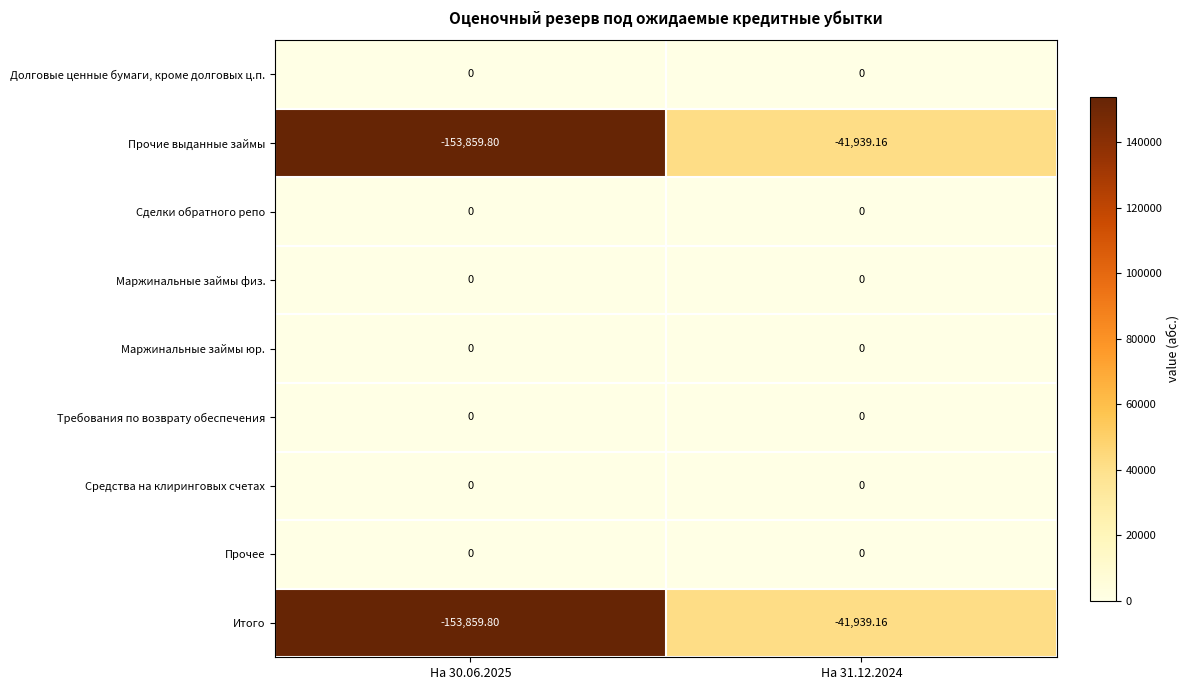

Rank the series by their maximum value, from highest to lowest.

Прочие выданные займы, Итого, Долговые ценные бумаги, кроме долговых ц.п., Сделки обратного репо, Маржинальные займы физ., Маржинальные займы юр., Требования по возврату обеспечения, Средства на клиринговых счетах, Прочее